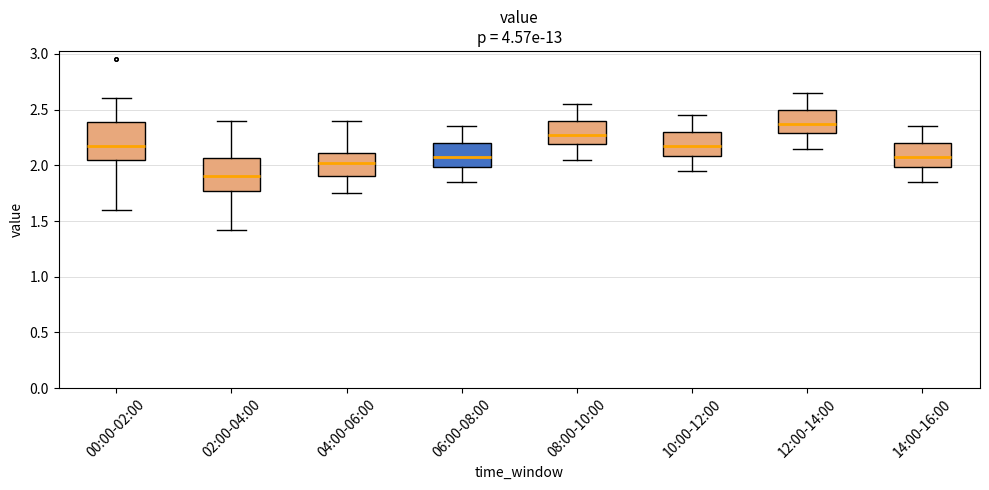

Where is the lower edge of the box for 02:00-04:00 on the y-axis? The values are not printed on the chart, so give them approximately, as read against the axis.

1.75